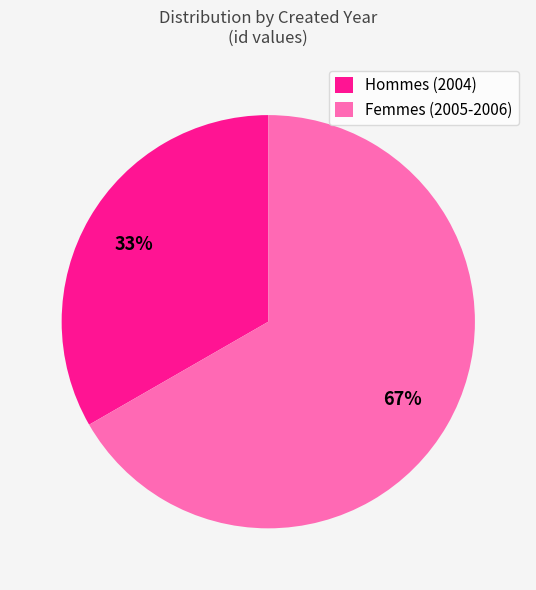

Approximately how many times larger is the value at Femmes (2005-2006) compared to Hommes (2004)?

2.0